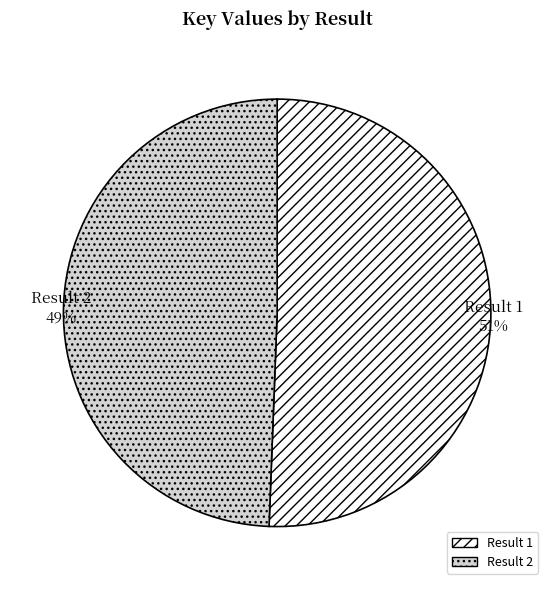

Does any single category account for the majority?

Yes